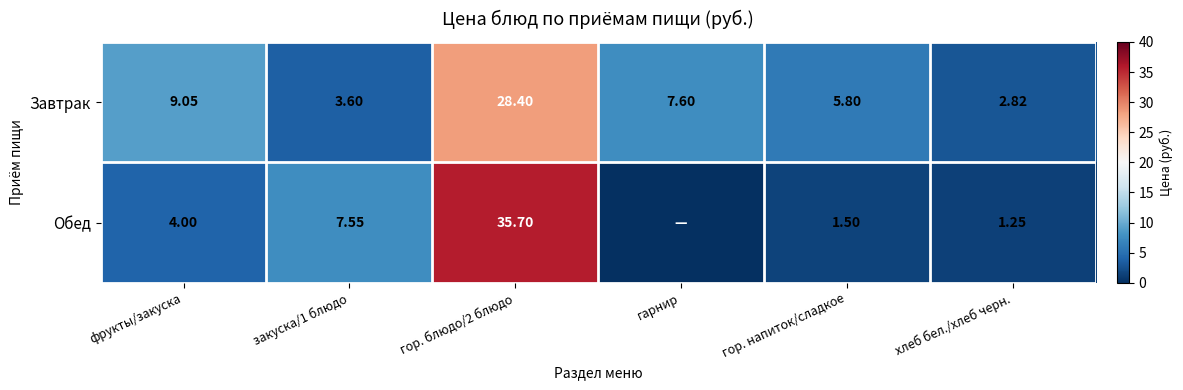

Which series changed the most between фрукты/закуска and закуска/1 блюдо?

Завтрак